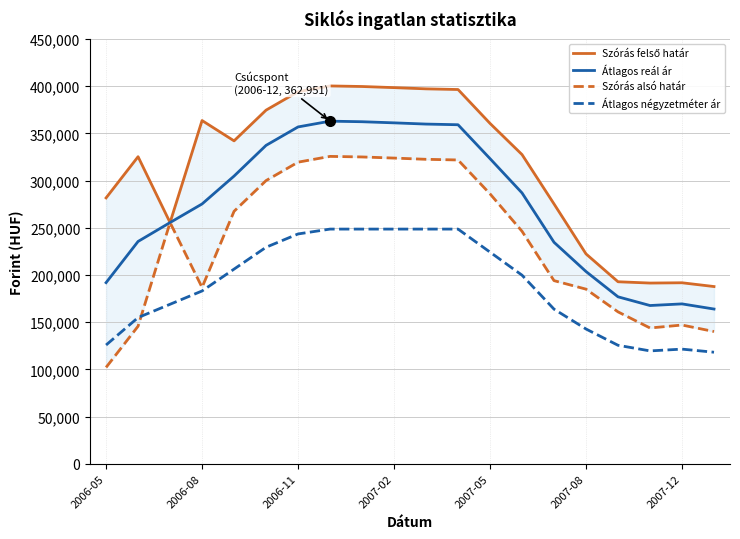

Is this an area chart (filled region under the line)?

No